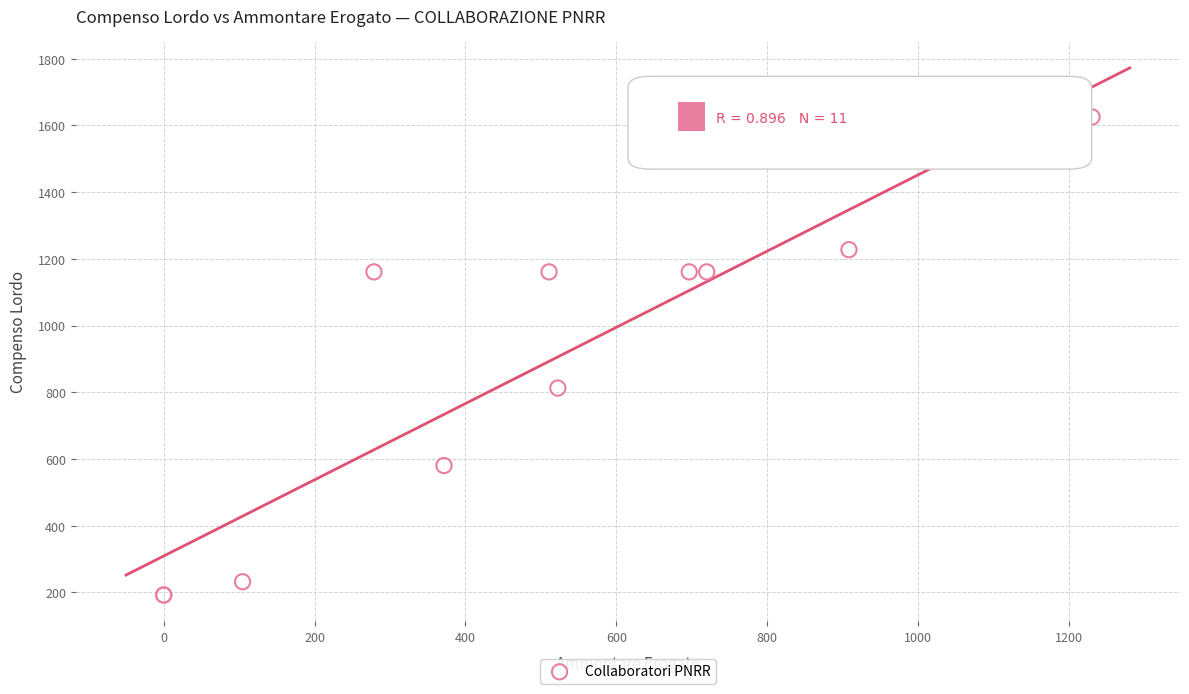

What Y value in the scatter plot is closest to 908?

812.7